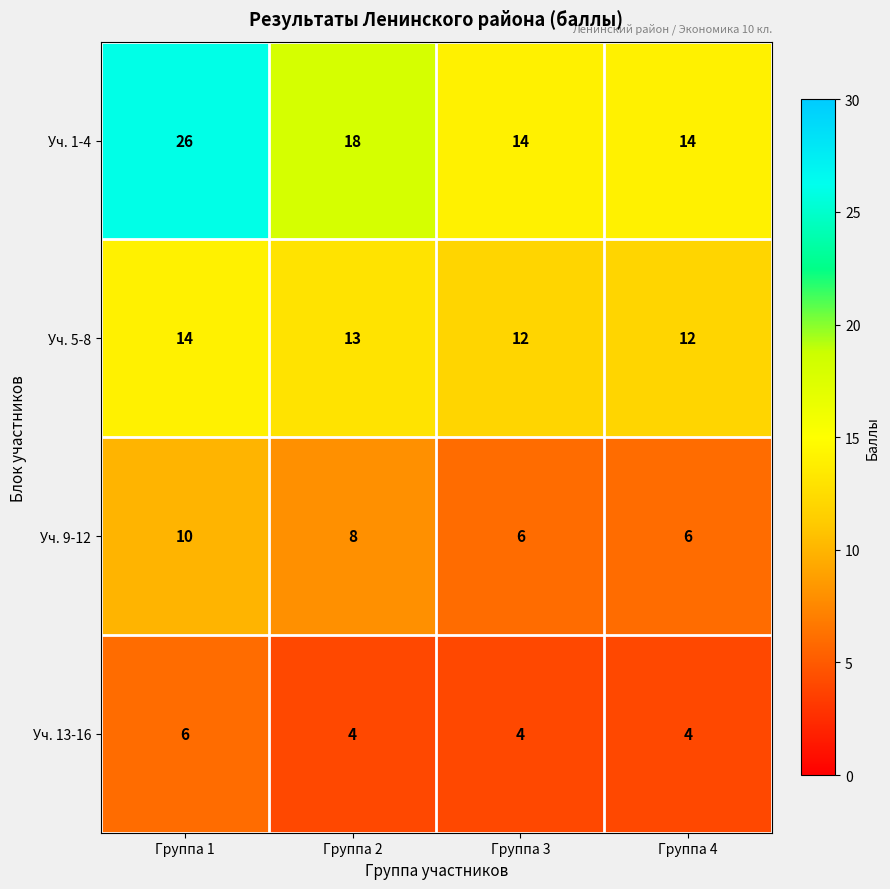

Which series has the largest range (max minus min)?

Уч. 1-4